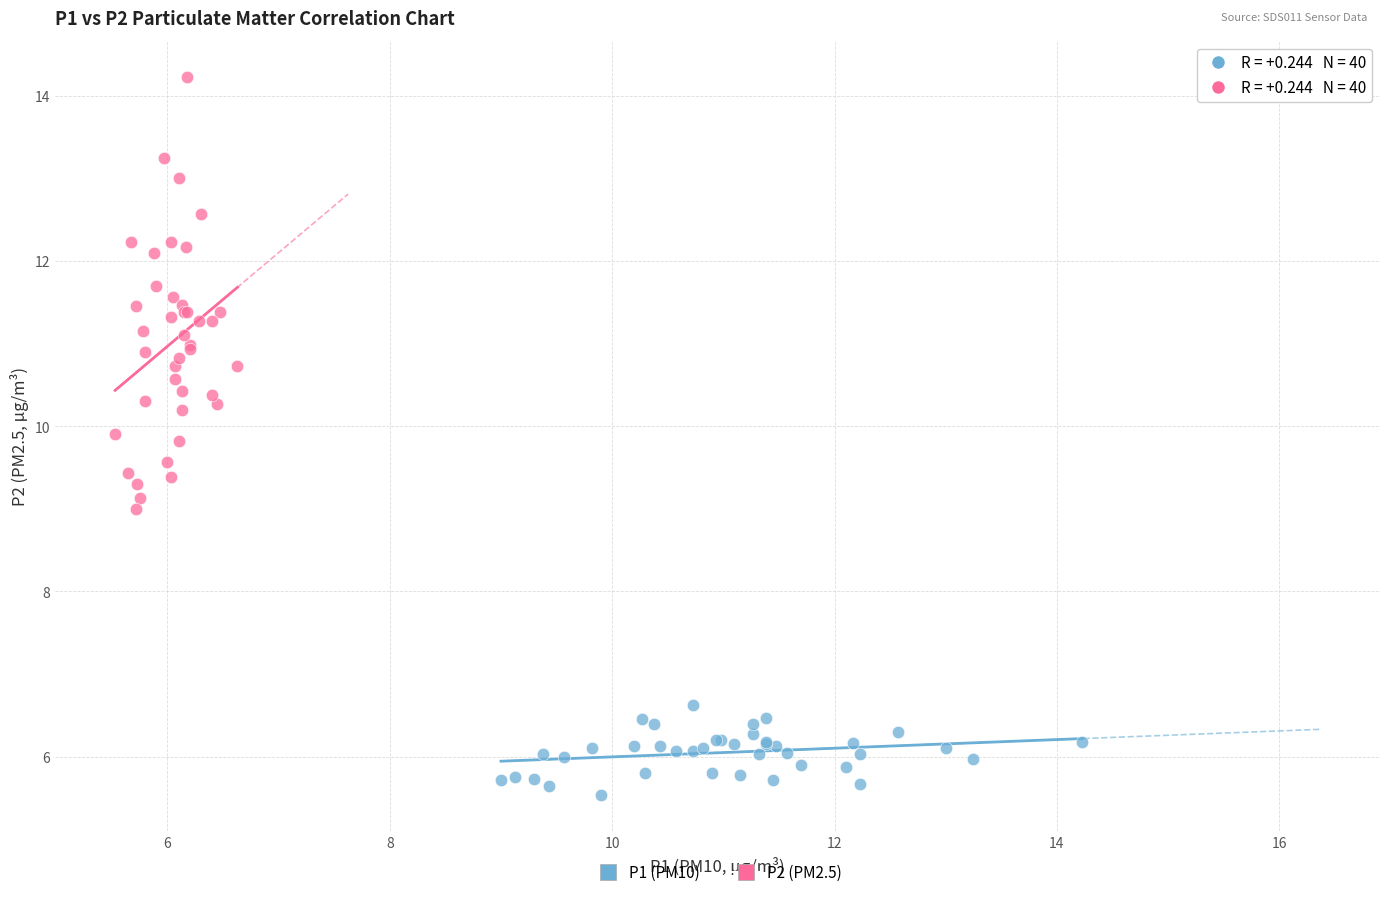

Which series reaches the minimum Y coordinate?

P1 (PM10)